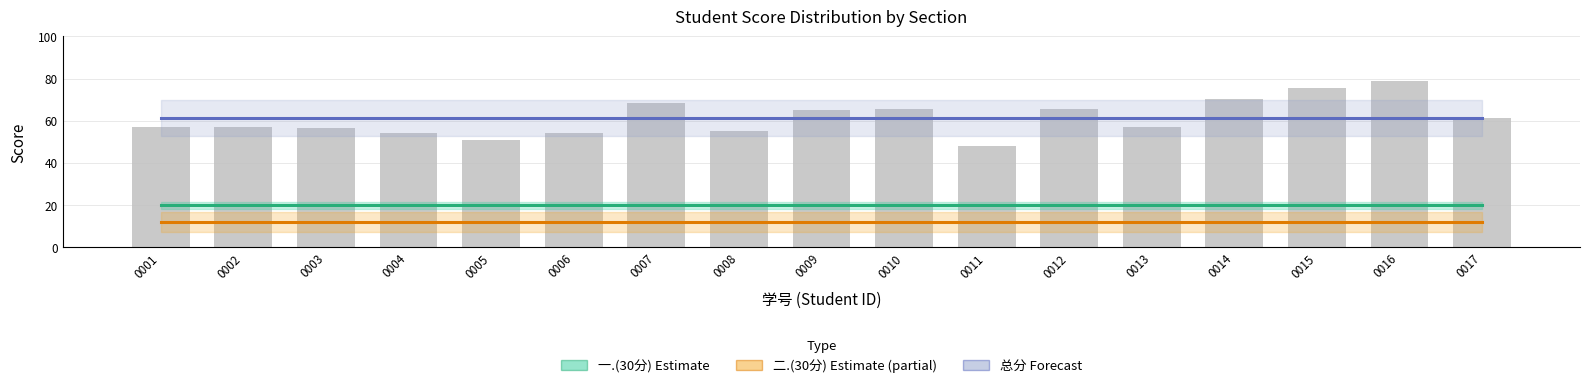

The 总分 (bars) series shows 65.5 at 0012. True or false?

True